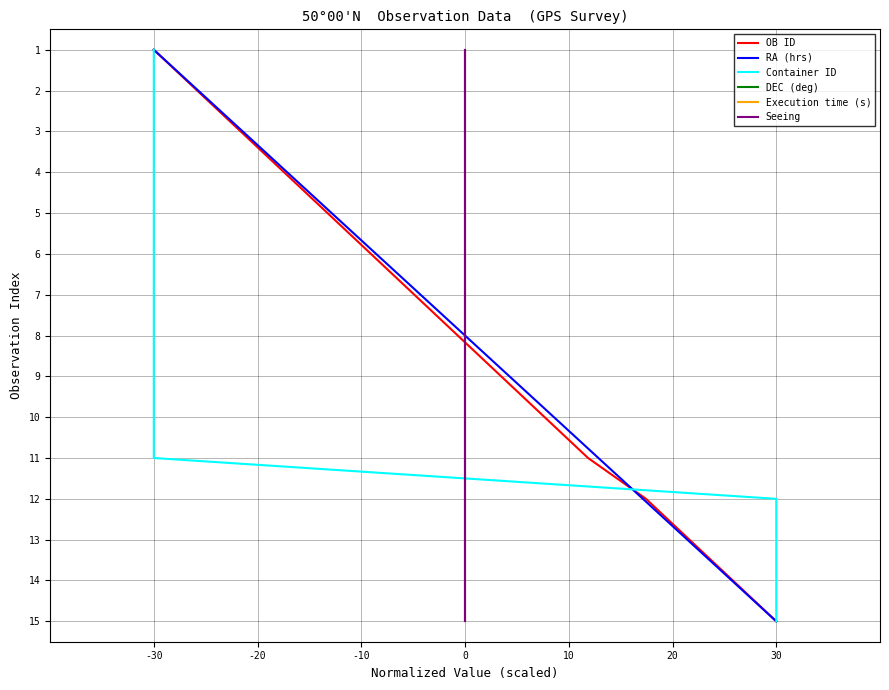

Count the number of categories in the chart.

15